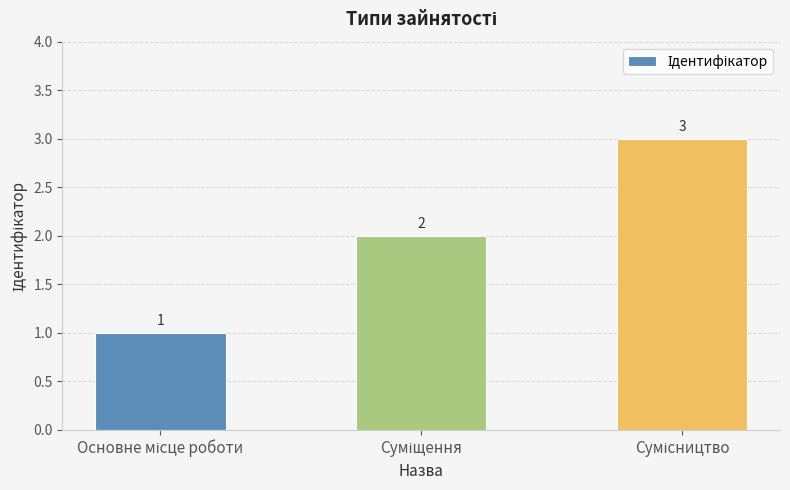

What is the value of the 2nd bar from the left?

2